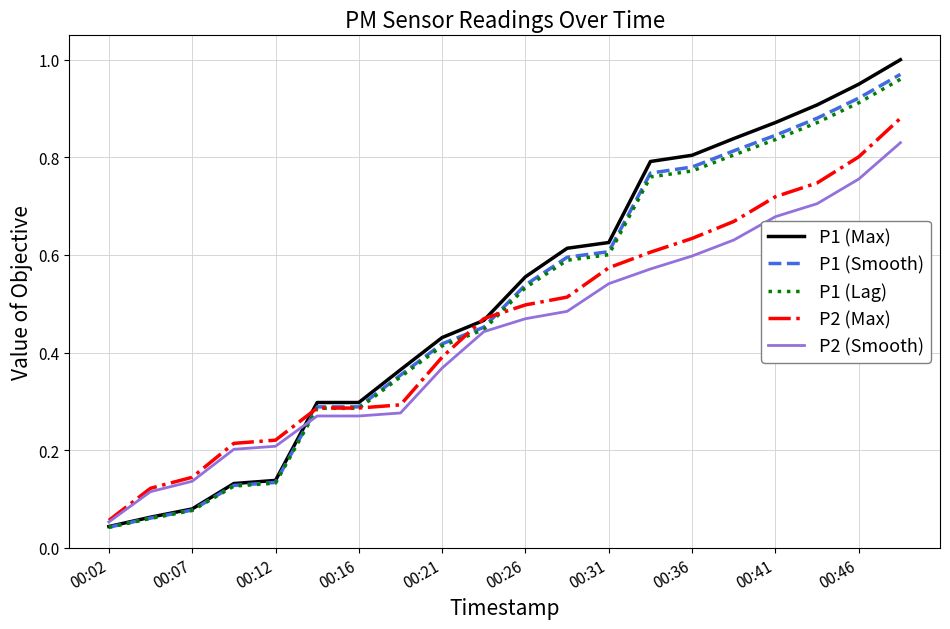

True or false: P1 (Smooth) has more than 2 points higher than both neighbors.

False